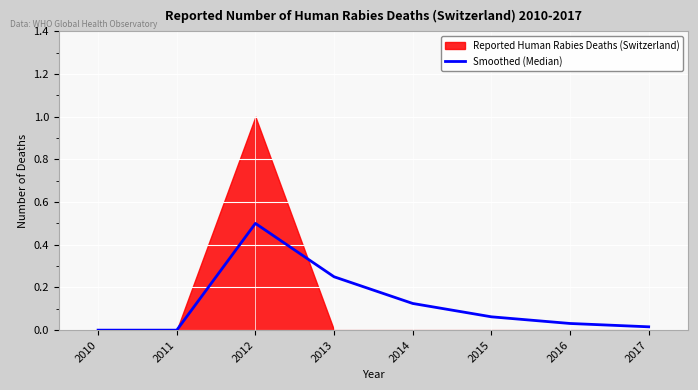

Rank the categories by value from lowest to highest.

2010, 2011, 2017, 2016, 2015, 2014, 2013, 2012